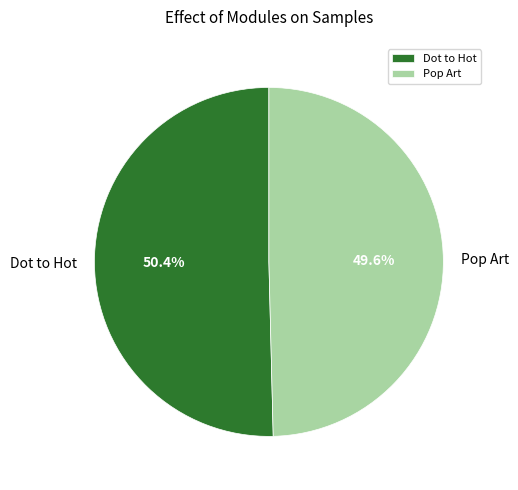

The Pop Art slice represents 50% of the pie. True or false?

True